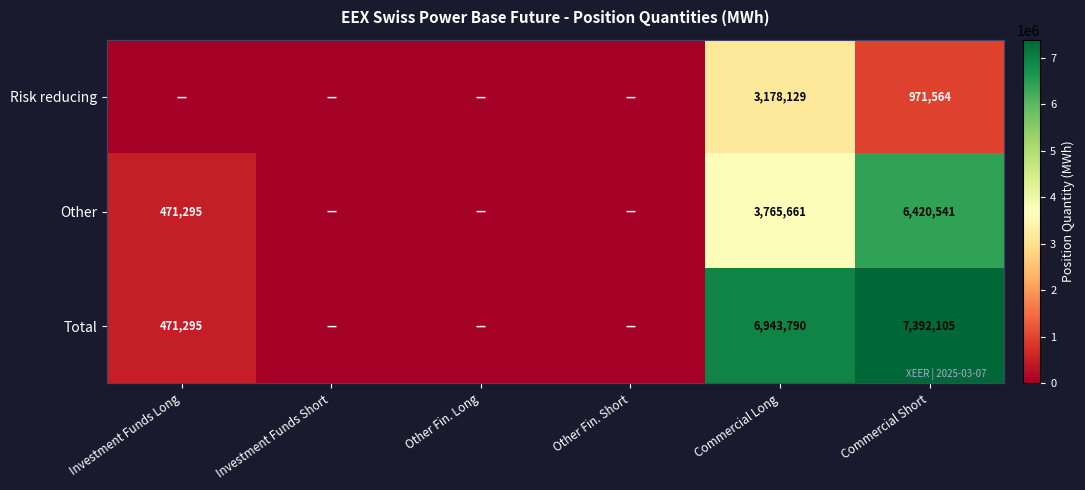

The value of Other at Commercial Long is 3765661. True or false?

True